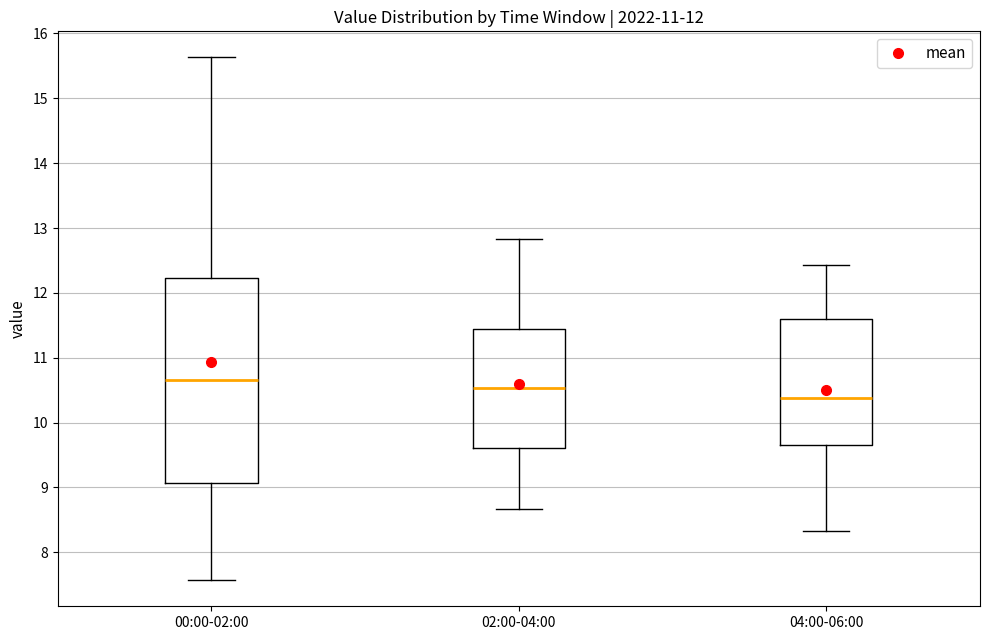

Comparing the boxes themselves (not the whiskers), which one is the tallest?

00:00-02:00